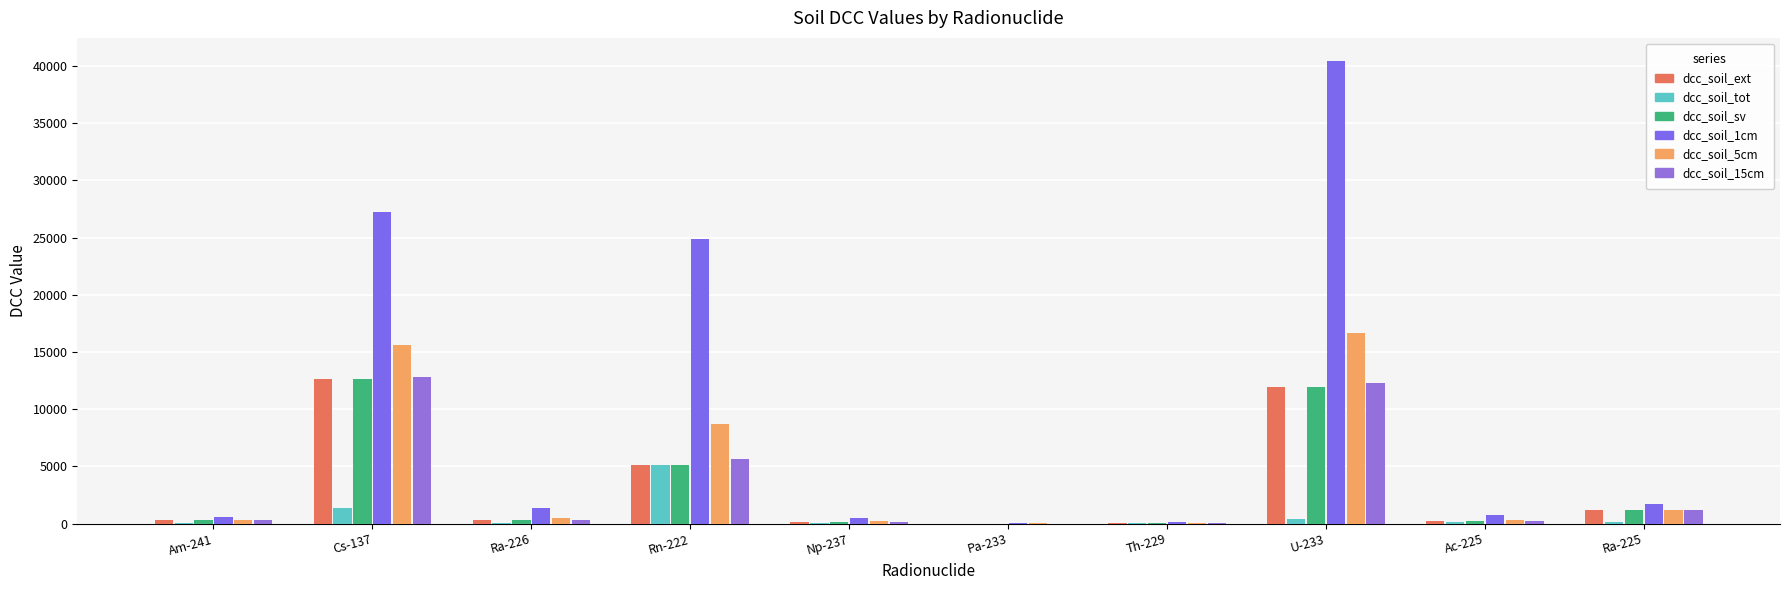

Rank the series by their maximum value, from highest to lowest.

dcc_soil_1cm, dcc_soil_5cm, dcc_soil_15cm, dcc_soil_ext, dcc_soil_sv, dcc_soil_tot